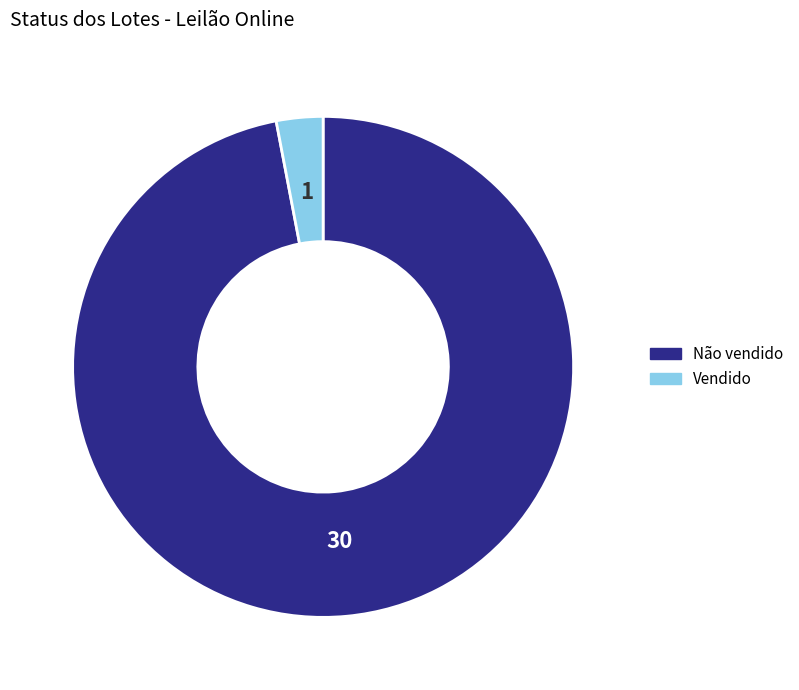

Is it true that Não vendido is 97% of the pie?

True